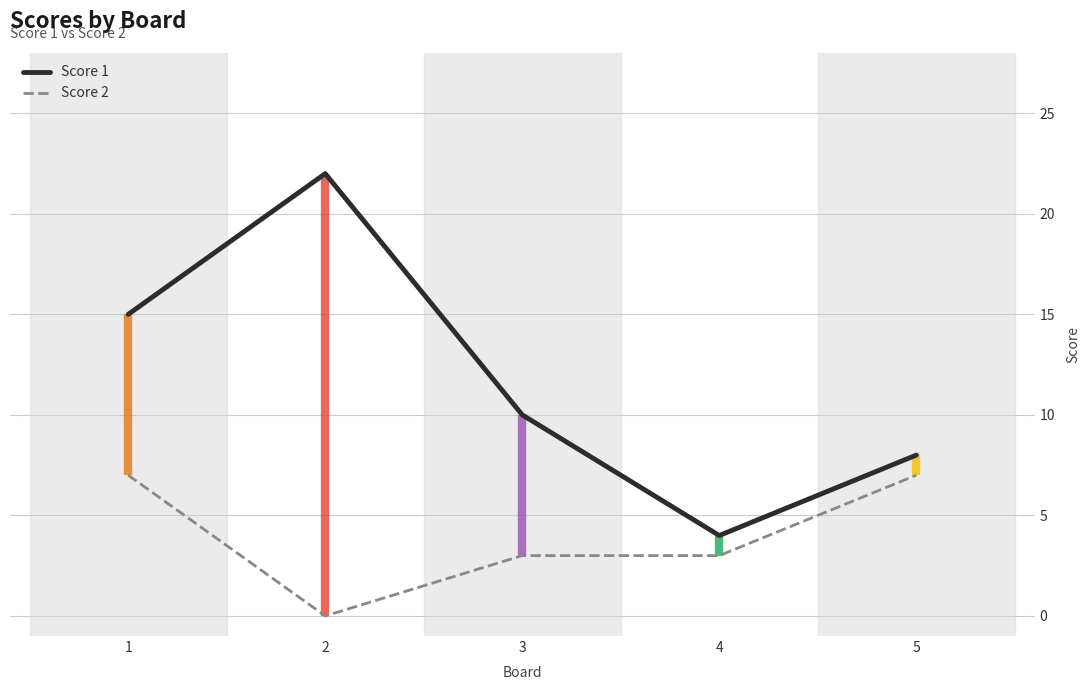

Is the value of Score 2 at 1 greater than the value of Score 1 at 4?

Yes